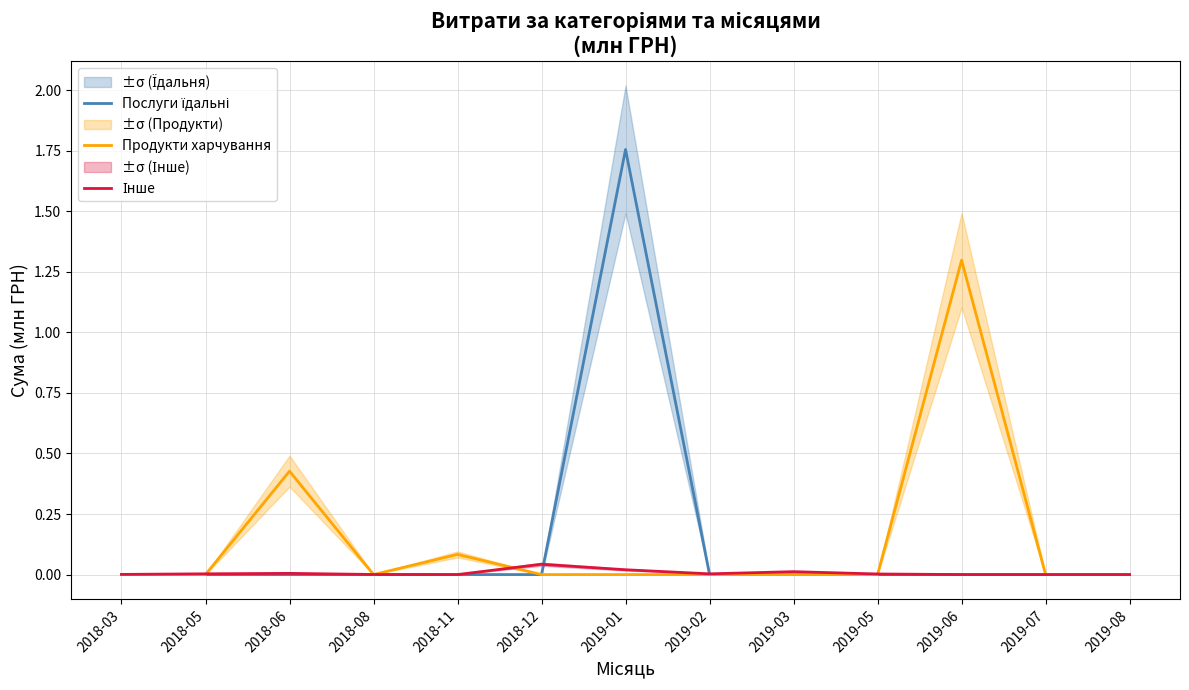

What are all the series names shown in the legend?

Послуги їдальні, Продукти харчування, Інше